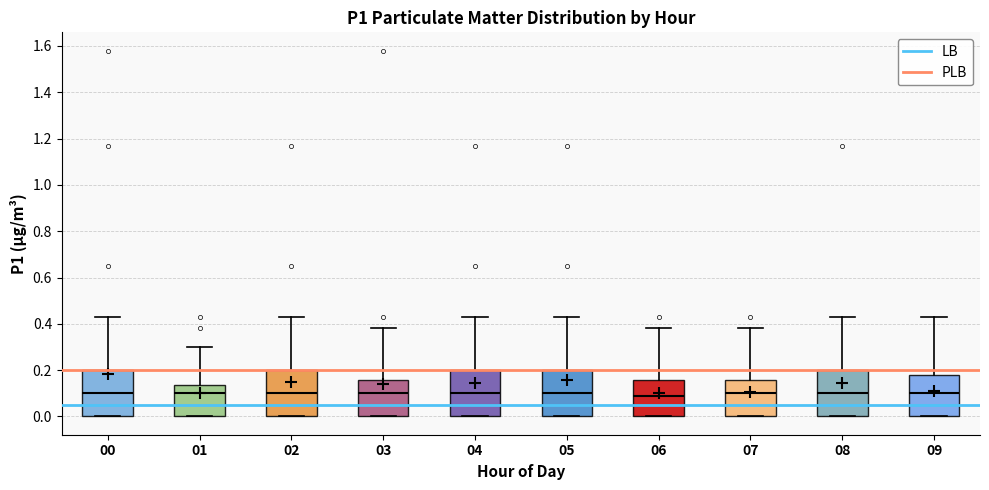

Reading left to right, transcribe this box plot: for each box, give where its median line is, the range the box spans, and where its two whiskers end, as read against the y-axis. The values are not printed on the chart, so give them approximately, as read against the axis.

00: median 0.10, box 0.00 to 0.20, whiskers 0.00 to 0.44
01: median 0.10, box 0.00 to 0.14, whiskers 0.00 to 0.30
02: median 0.10, box 0.00 to 0.20, whiskers 0.00 to 0.44
03: median 0.10, box 0.00 to 0.16, whiskers 0.00 to 0.38
04: median 0.10, box 0.00 to 0.20, whiskers 0.00 to 0.44
05: median 0.10, box 0.00 to 0.20, whiskers 0.00 to 0.44
06: median 0.10, box 0.00 to 0.16, whiskers 0.00 to 0.38
07: median 0.10, box 0.00 to 0.16, whiskers 0.00 to 0.38
08: median 0.10, box 0.00 to 0.20, whiskers 0.00 to 0.44
09: median 0.10, box 0.00 to 0.18, whiskers 0.00 to 0.44